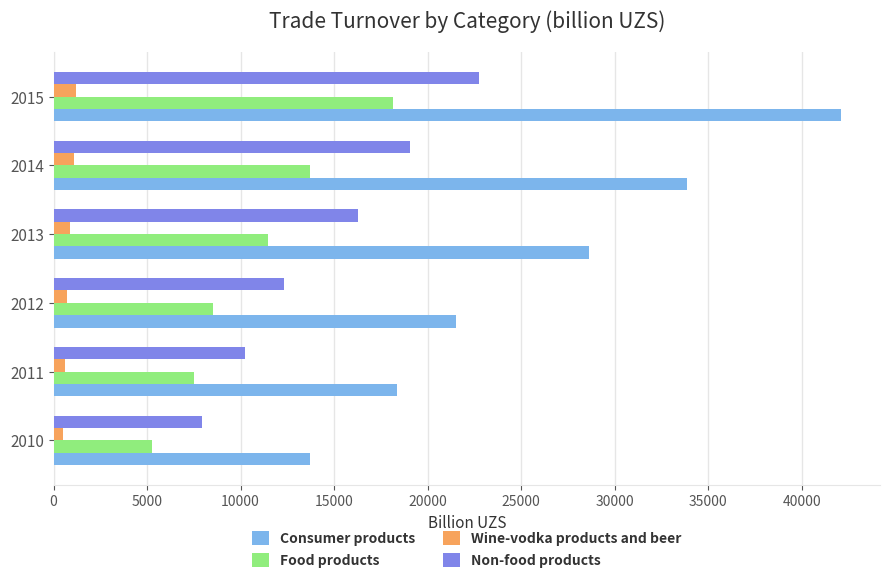

At which label does Non-food products reach its peak?

2015